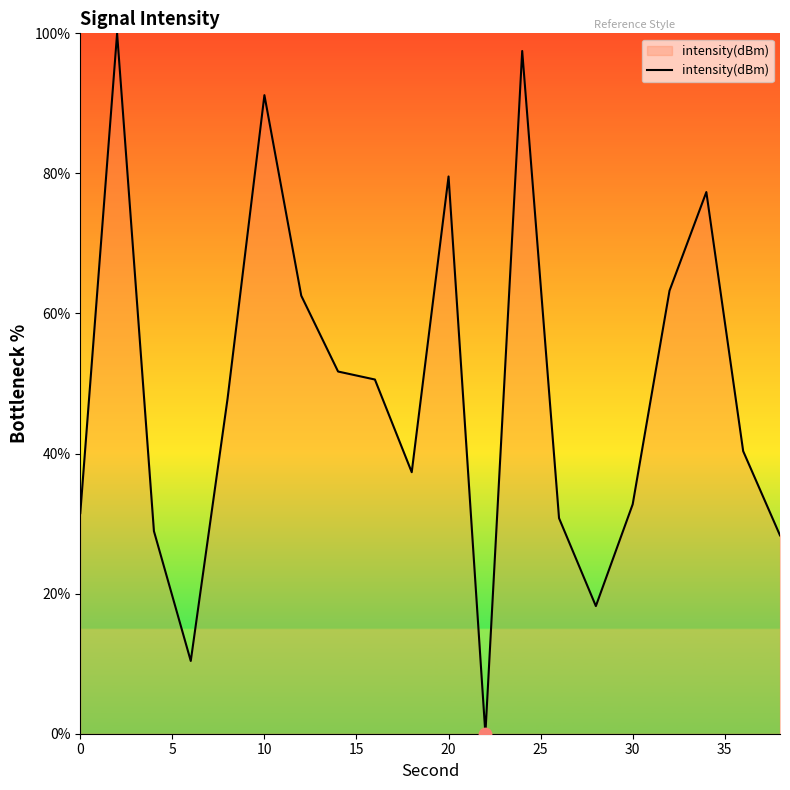

What is the maximum value shown in the chart?

100.0